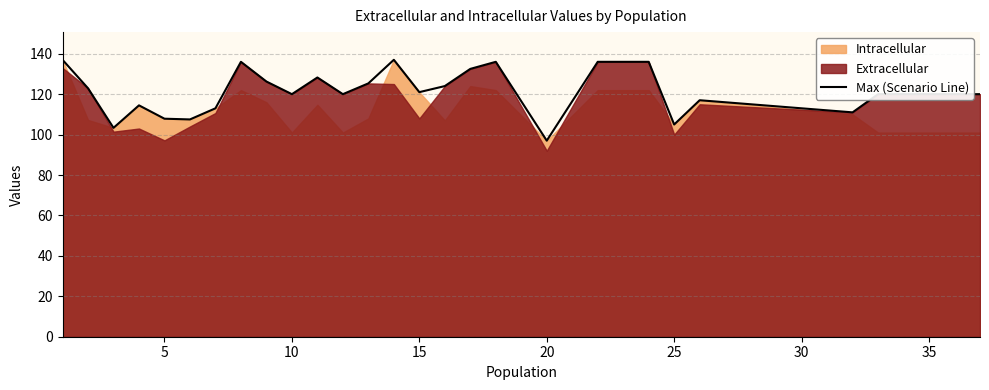

What is the smallest value displayed?

97.0